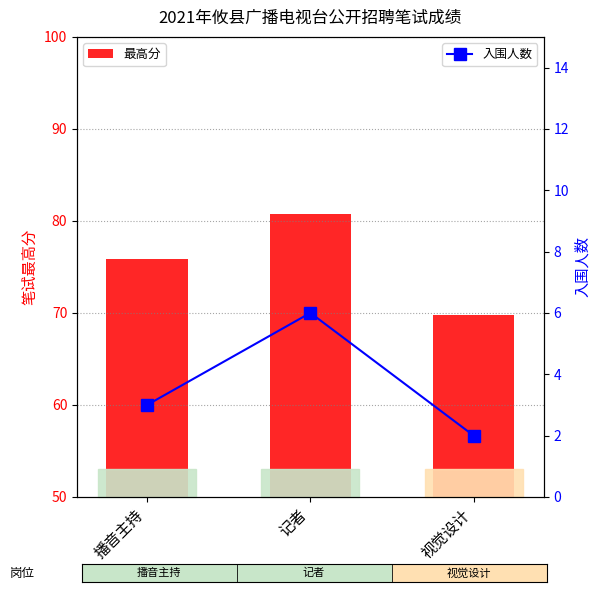

The 入围人数 series shows 8.7 at 记者. True or false?

False